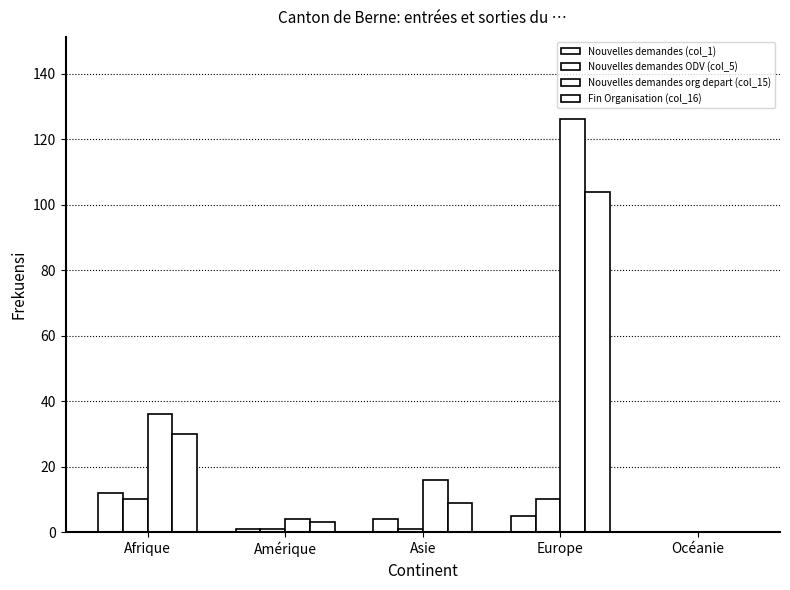

Are the bars grouped side by side (vs. stacked)?

Yes